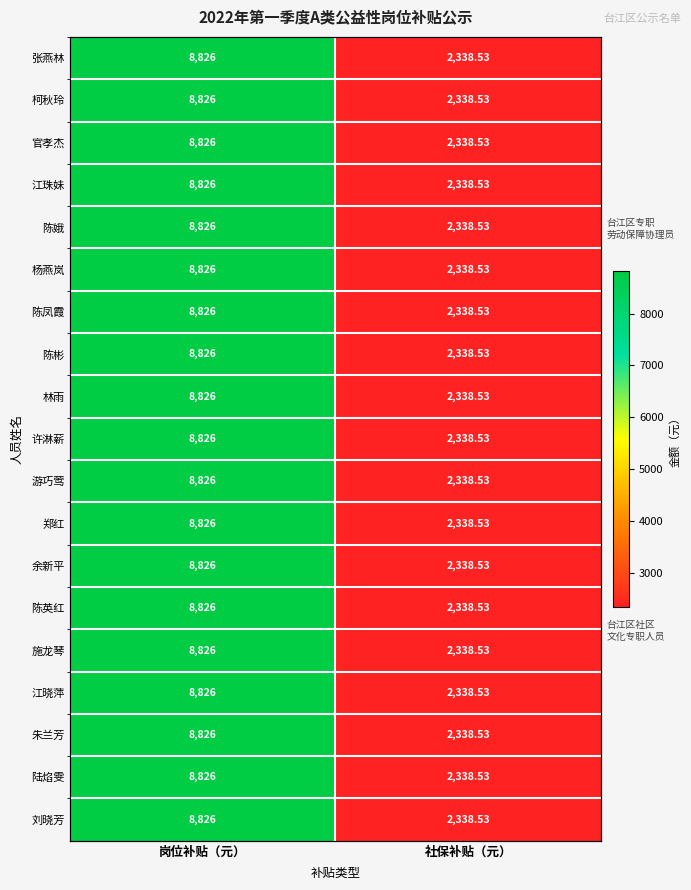

The 江晓萍 series shows 13363.5 at 岗位补贴（元）. True or false?

False